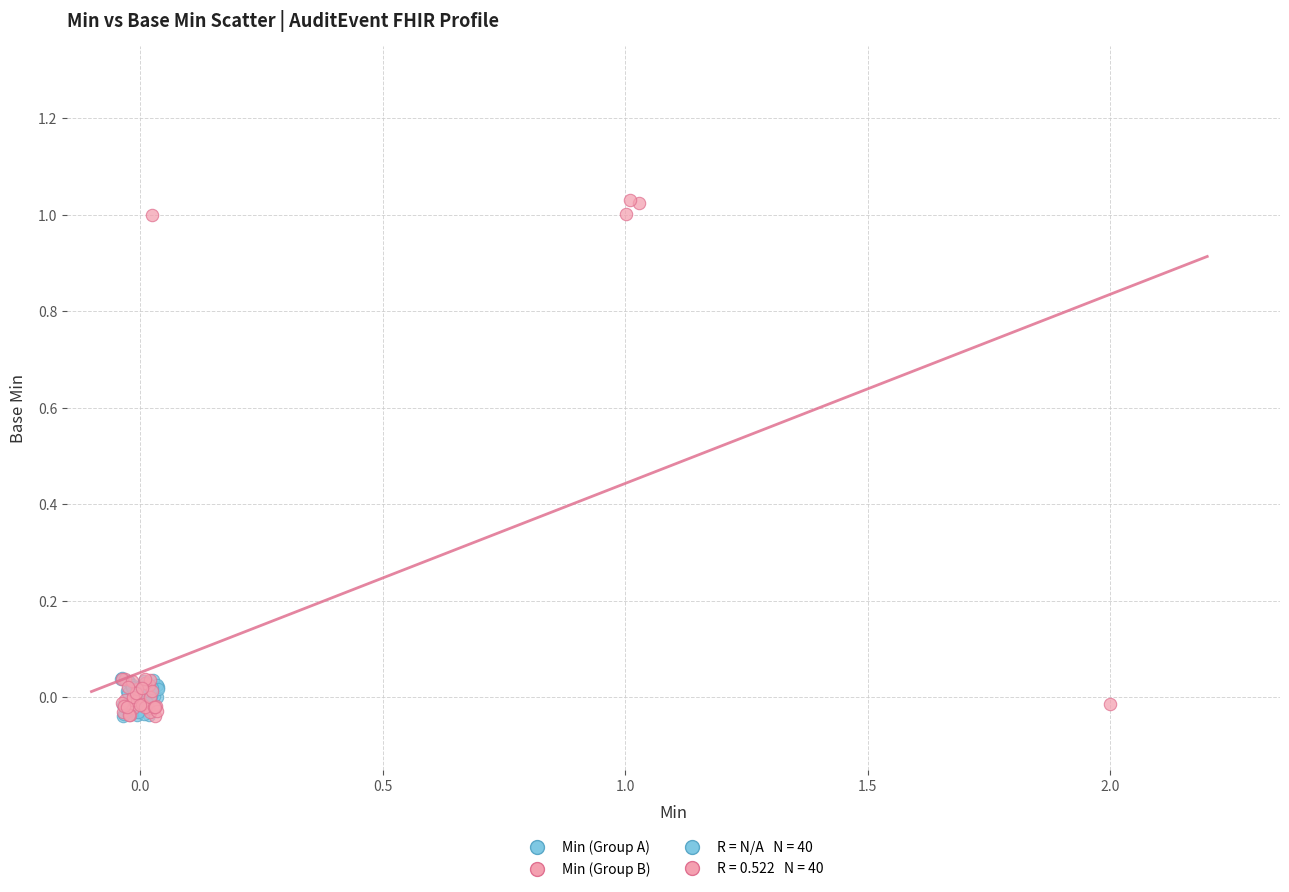

Which series has the largest Y range (max minus min)?

Min (Group B)